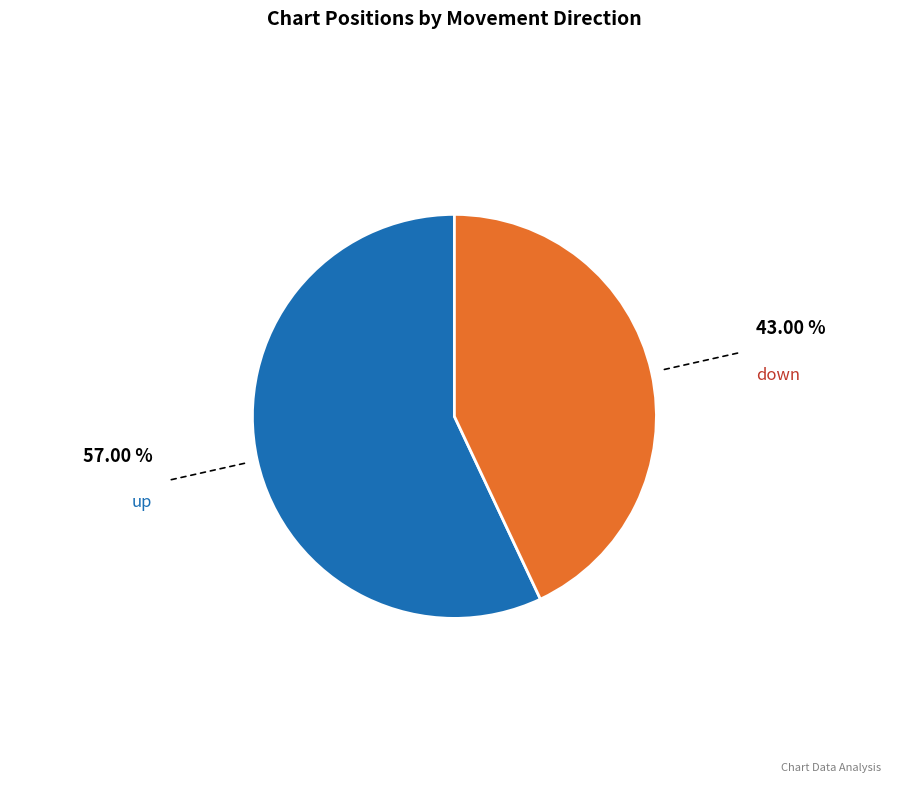

Does any single category account for the majority?

Yes